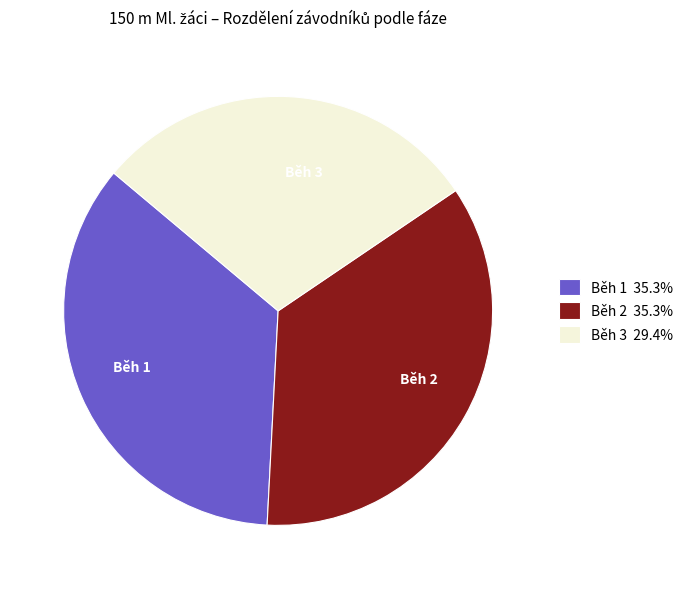

Is there a majority slice in this chart?

No